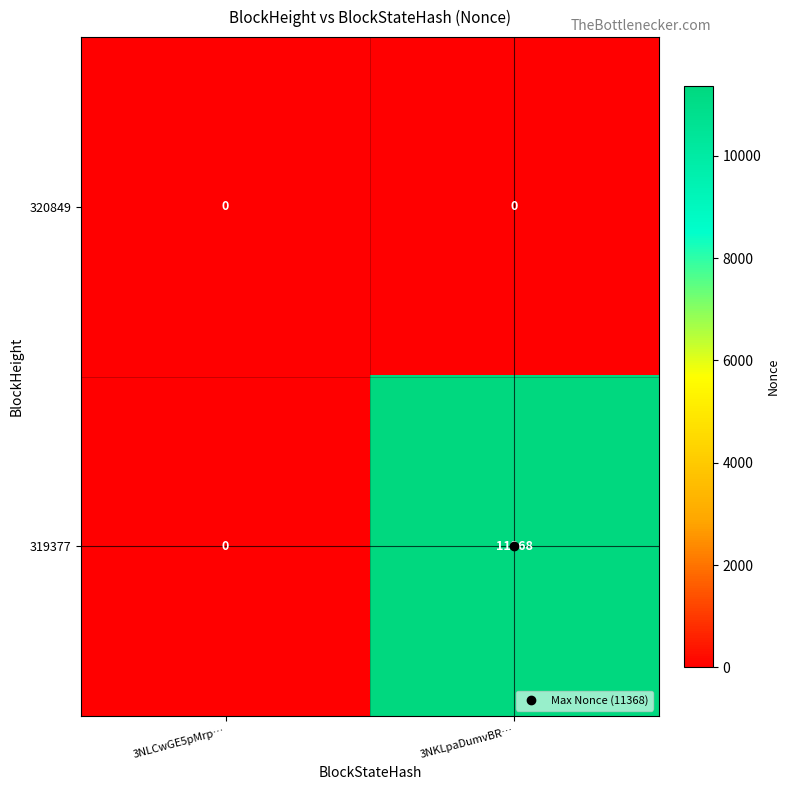

The value of 319377 at 3NLCwGE5pMrp… is 7806. True or false?

False